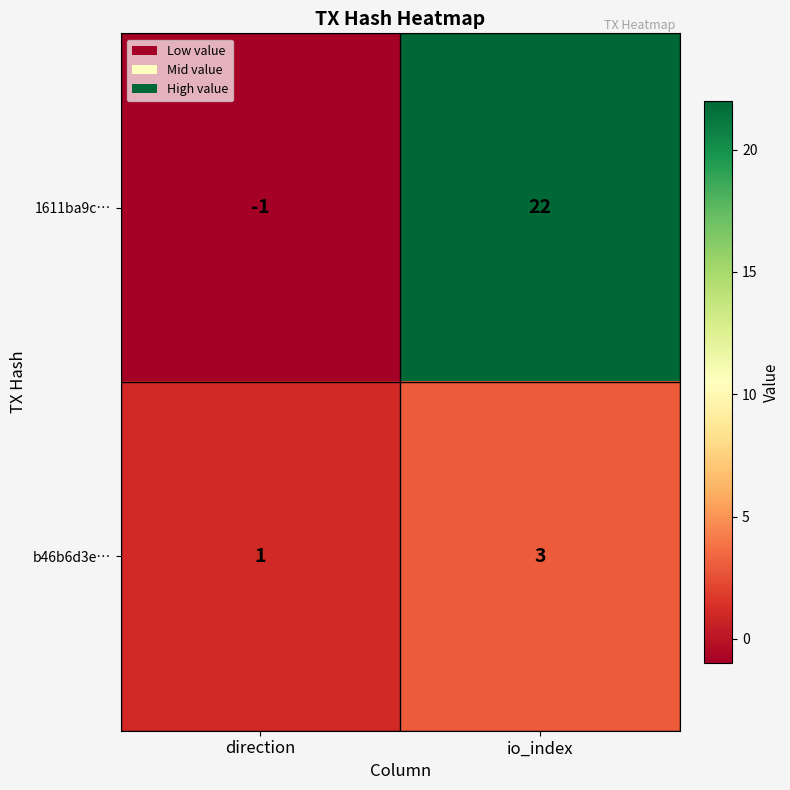

Which series has the largest total across all categories?

1611ba9c…